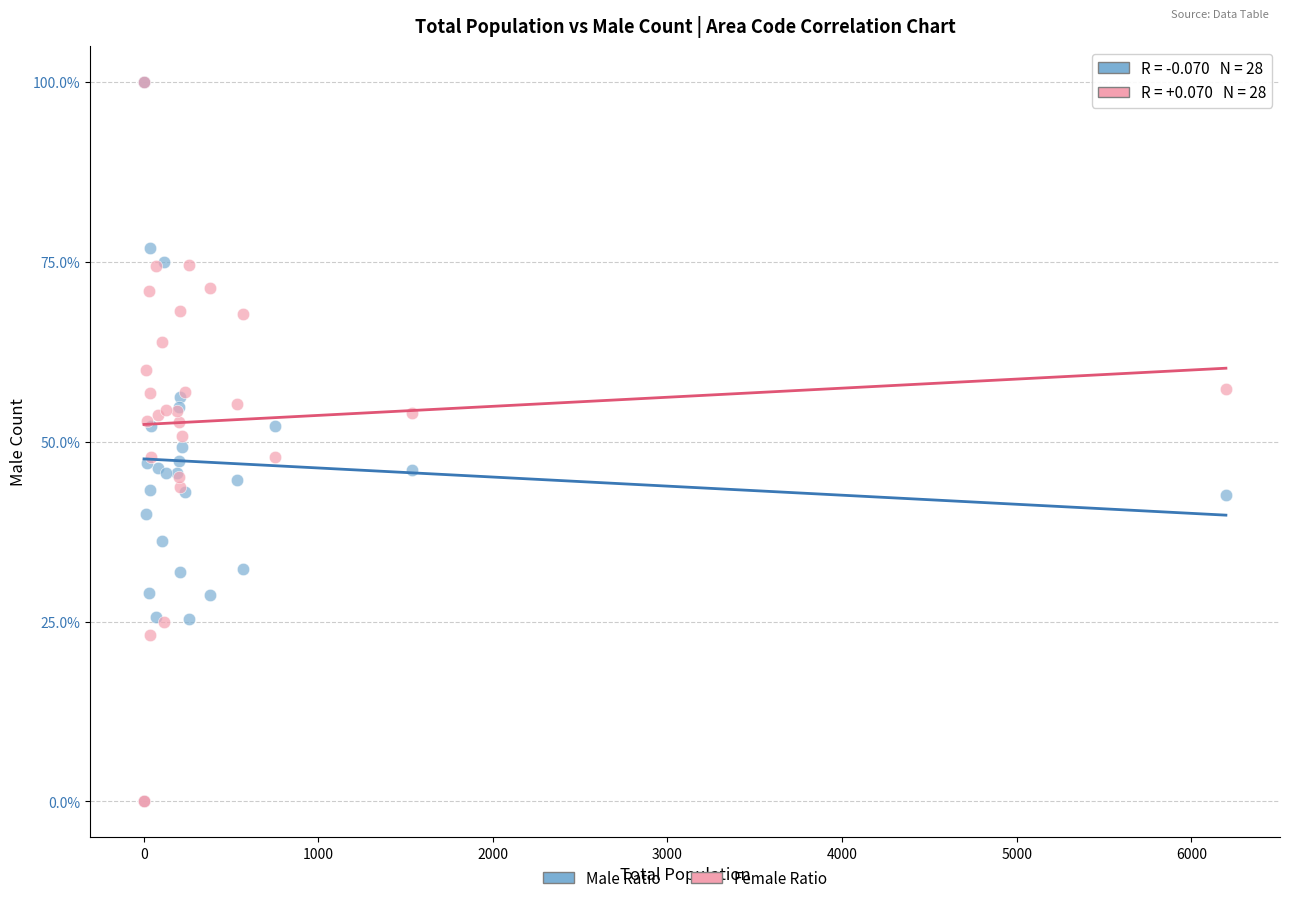

What are all the series names shown in the legend?

Male Ratio, Female Ratio